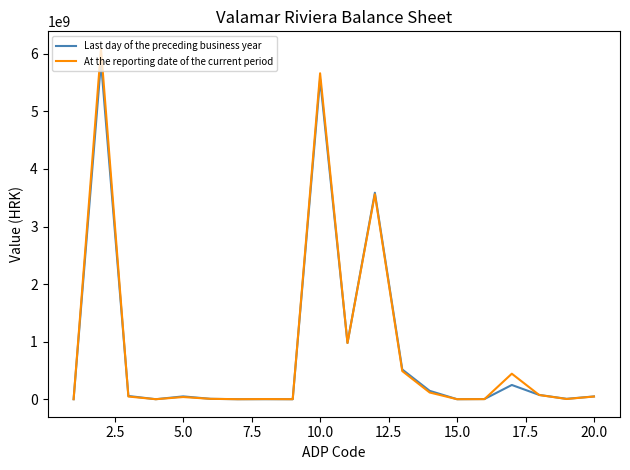

What are all the series names shown in the legend?

Last day of the preceding business year, At the reporting date of the current period